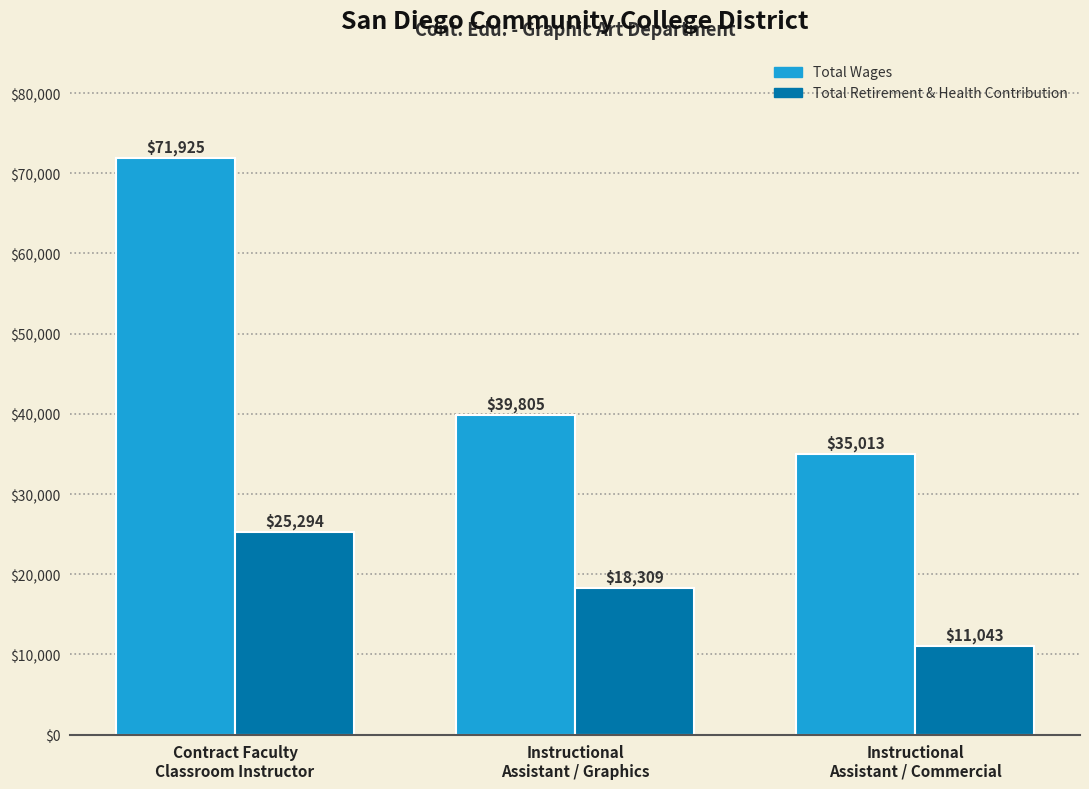

What is the average value of the Total Wages series?

48914